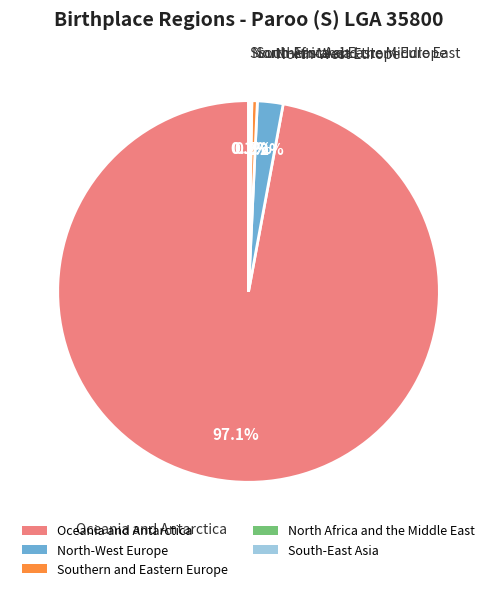

Combined, what portion of the pie is Oceania and Antarctica and Southern and Eastern Europe?

97.6%